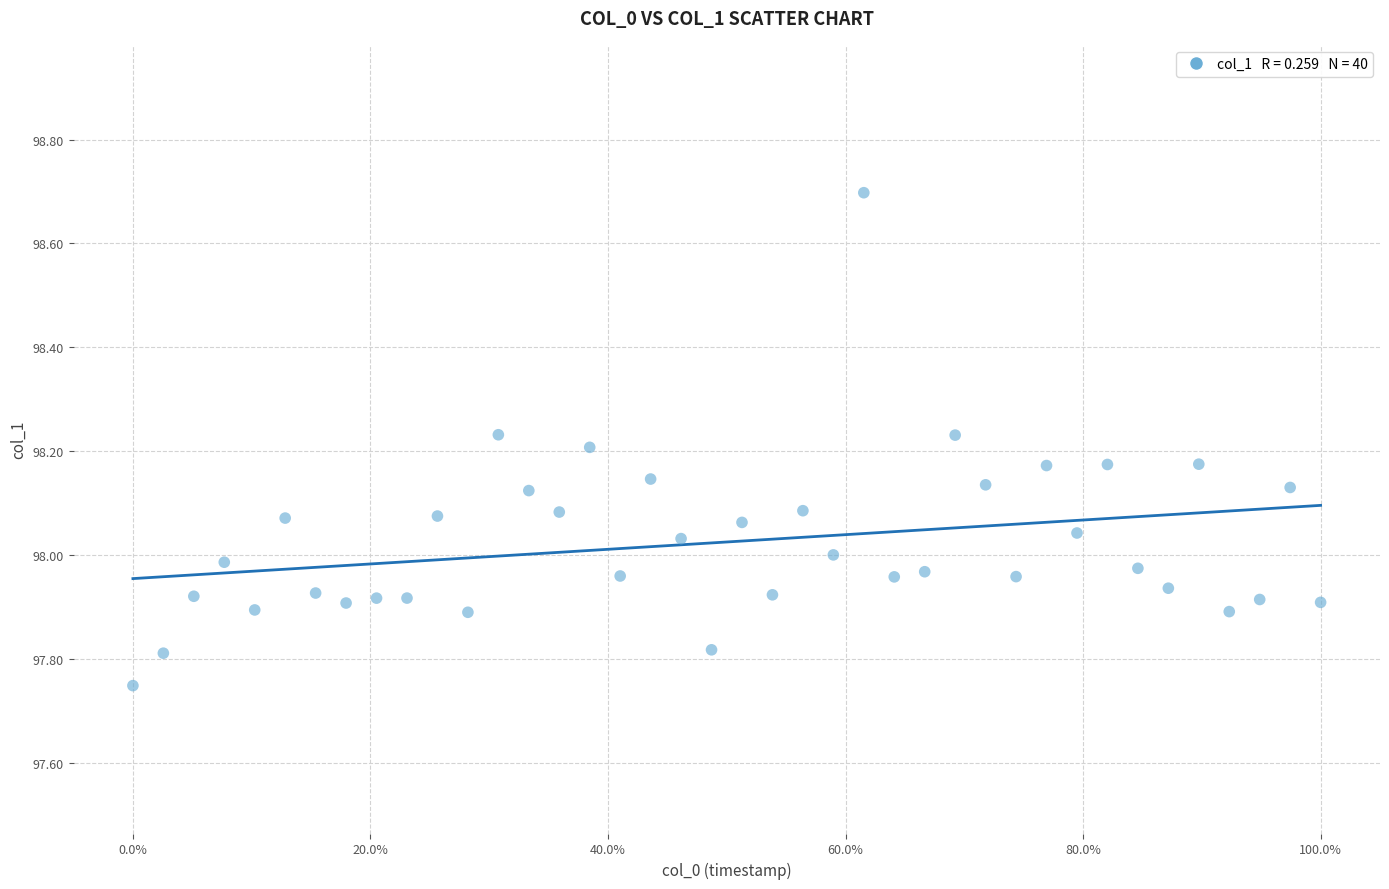

What is the range of Y values (max minus min)?

0.9